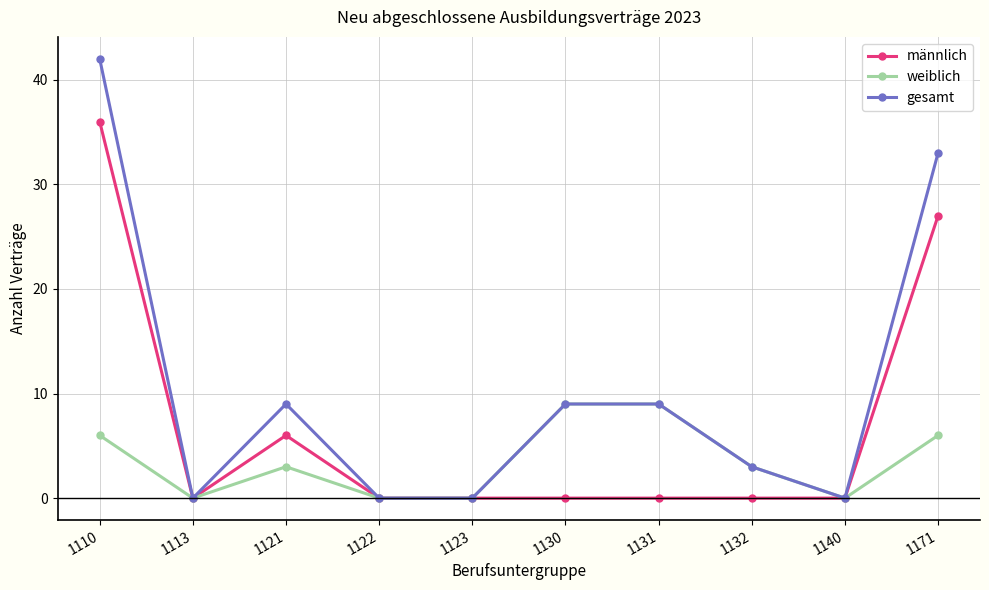

Which category has the highest value in the gesamt series?

1110